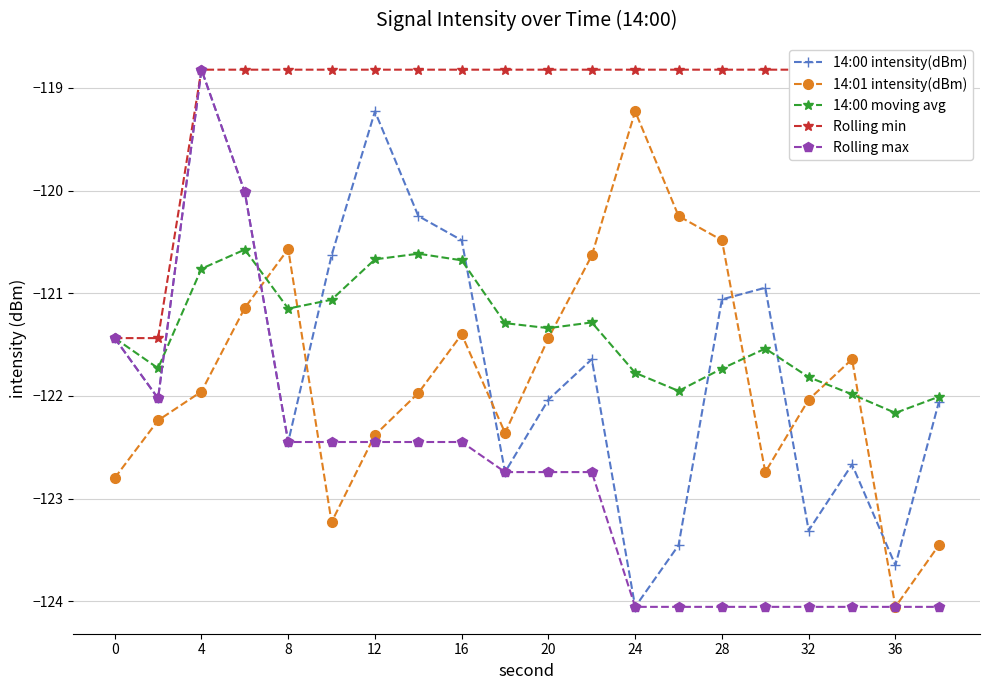

What is the minimum value shown in the chart?

-124.1